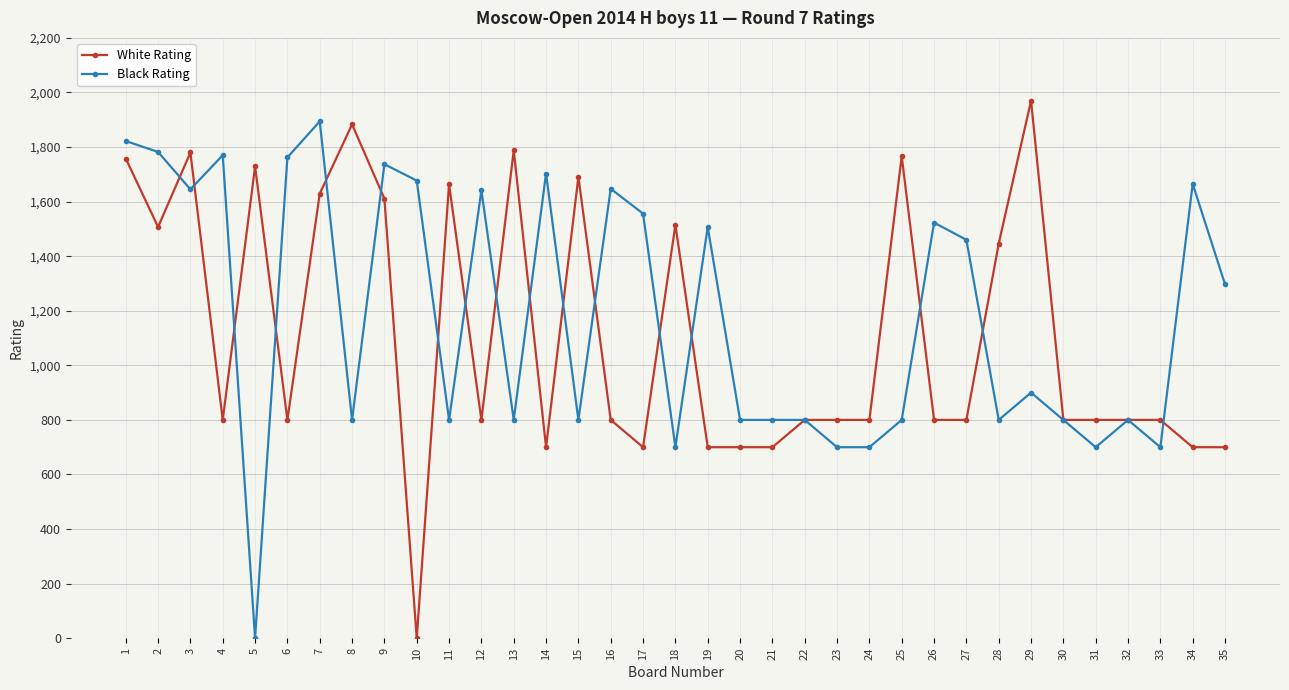

Which series has the largest range (max minus min)?

White Rating